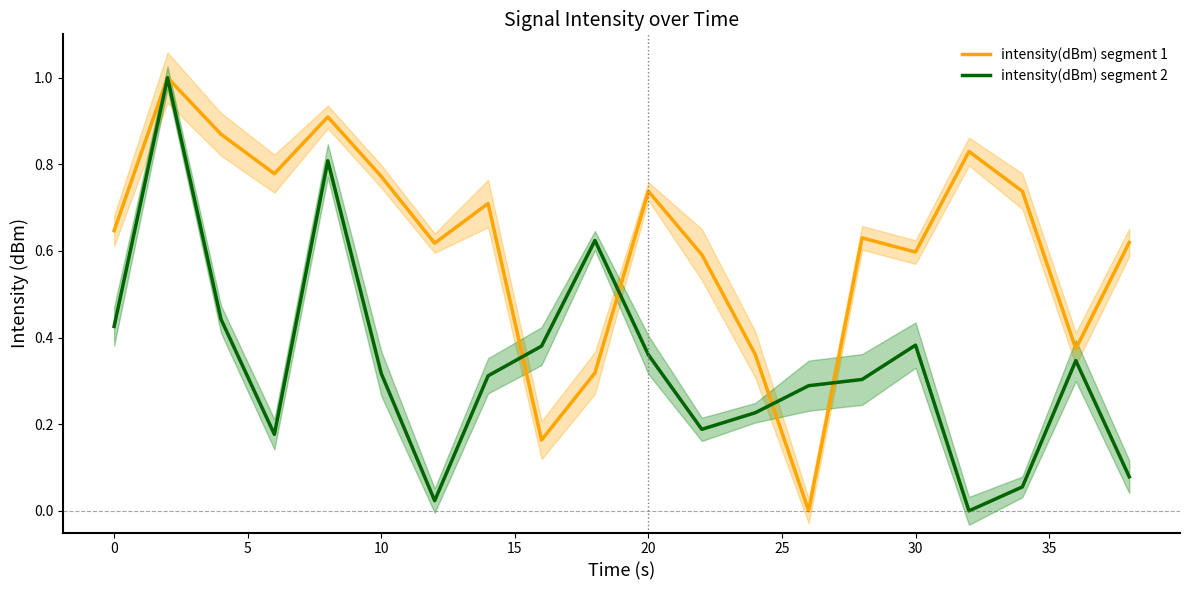

Which series ends up on top after the final intersection of intensity(dBm) segment 2 and intensity(dBm) segment 1?

intensity(dBm) segment 1